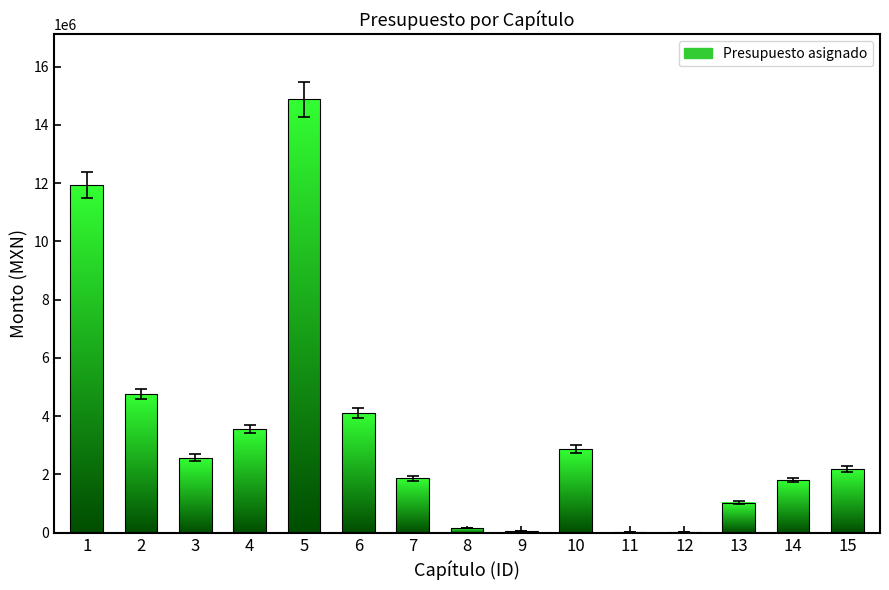

What is the greatest value displayed?

14876061.1